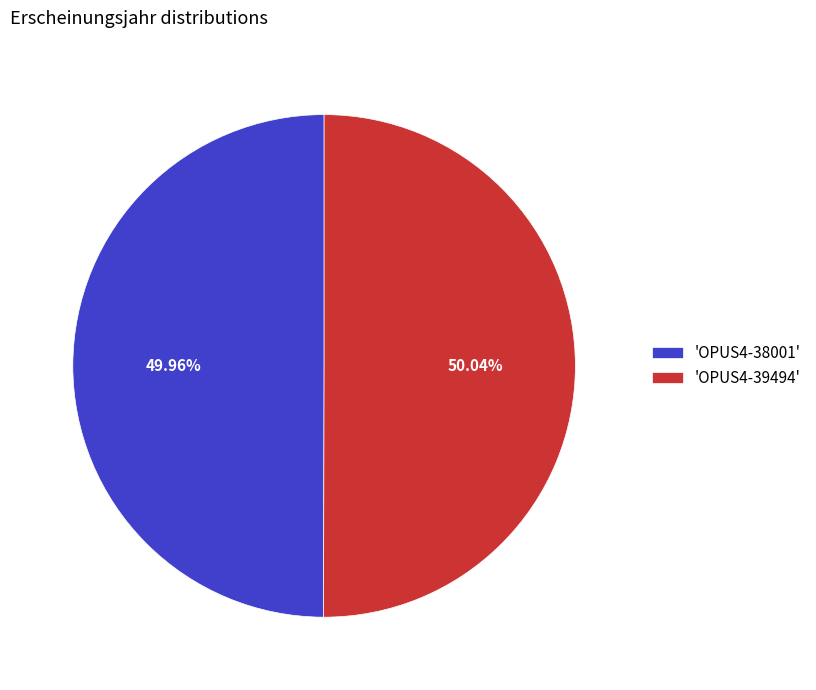

Approximately how many times larger is the value at 'OPUS4-39494' compared to 'OPUS4-38001'?

1.0